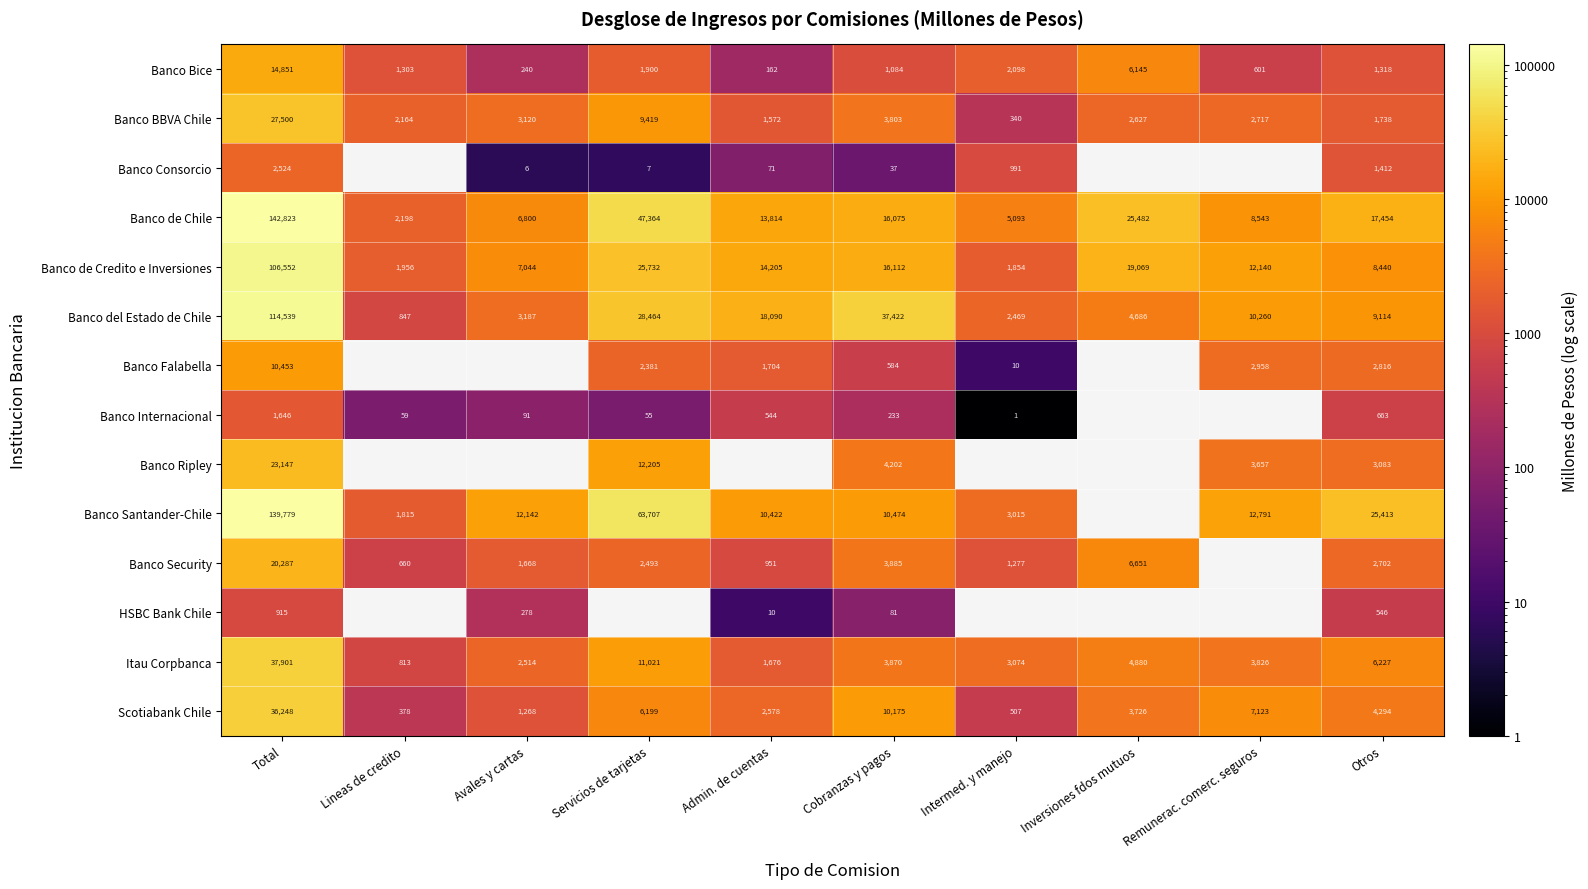

List the labels in order of Itau Corpbanca value, largest first.

Total, Servicios de tarjetas, Otros, Inversiones fdos mutuos, Cobranzas y pagos, Remunerac. comerc. seguros, Intermed. y manejo, Avales y cartas, Admin. de cuentas, Lineas de credito